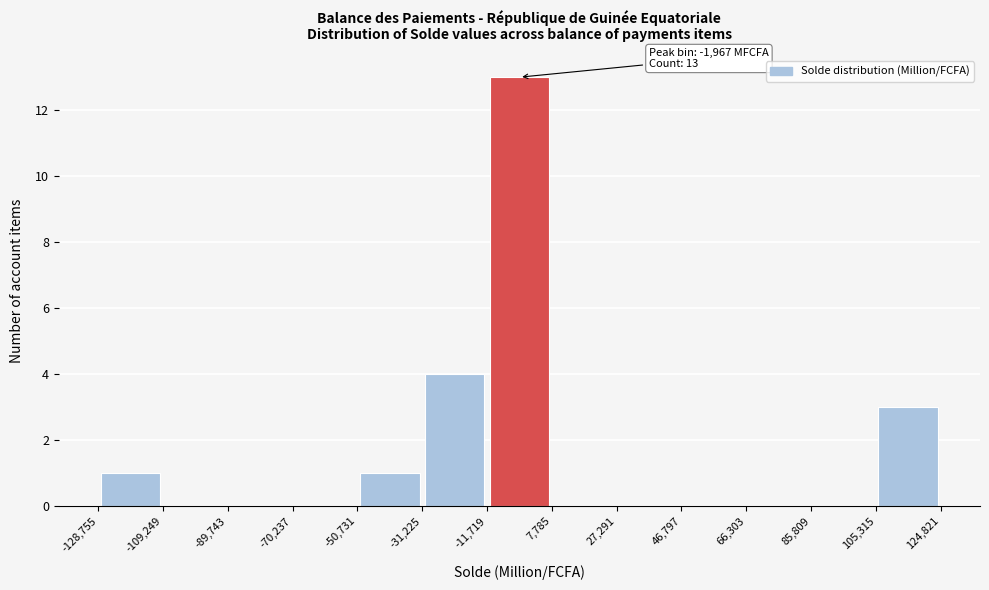

Which range on the x-axis has the tallest bar?

-11,719 to 7,785